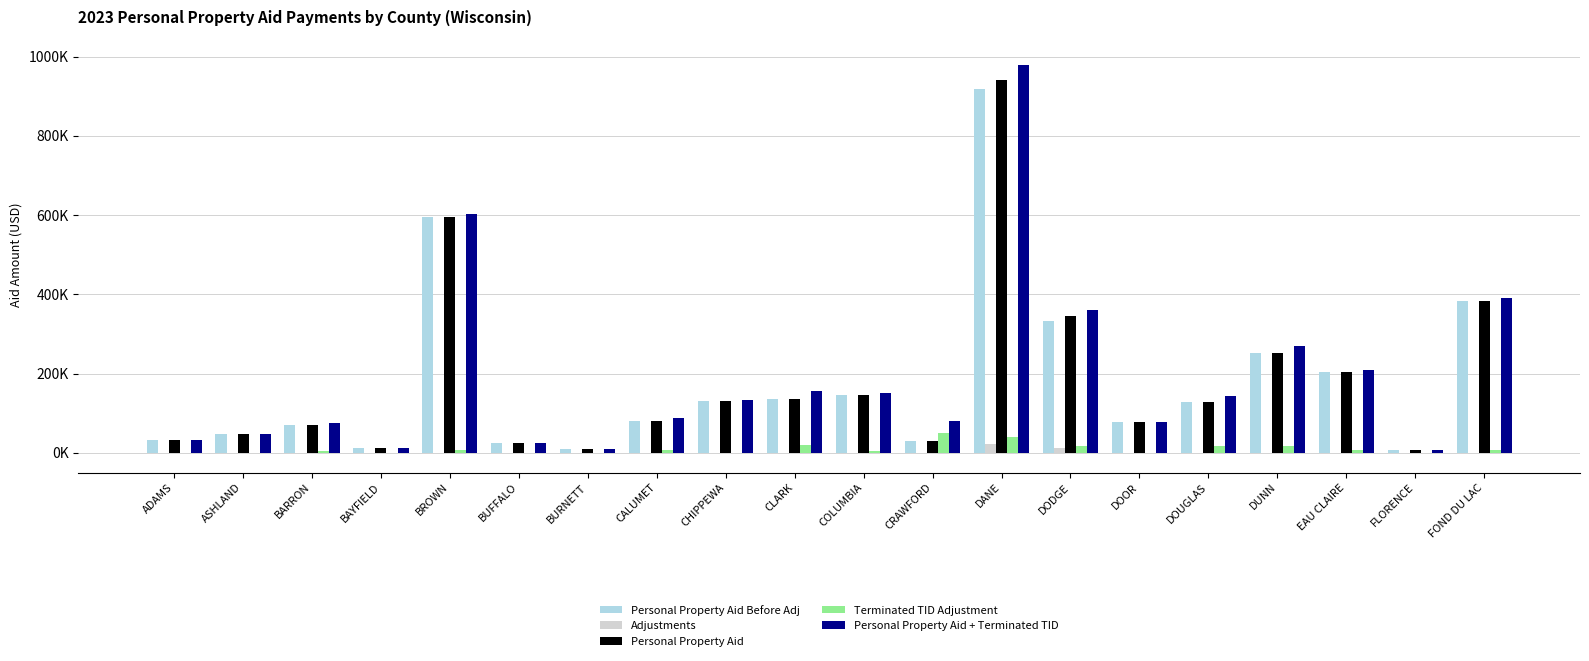

Are the bars horizontal?

No